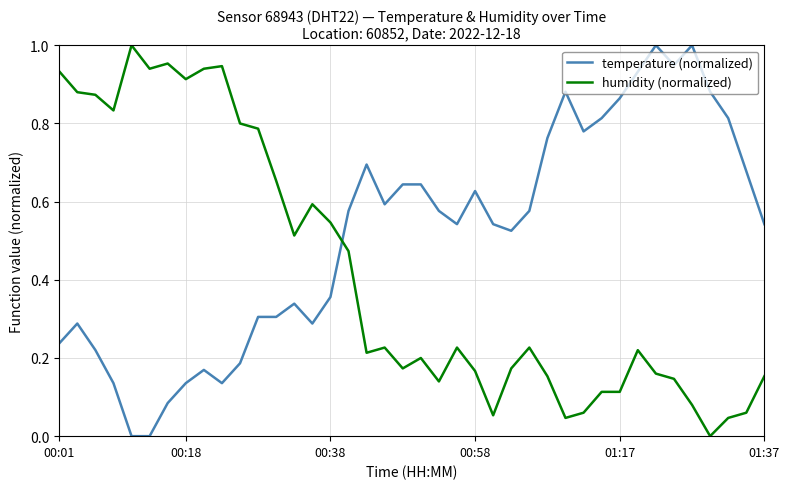

Does the chart have visible grid lines?

Yes